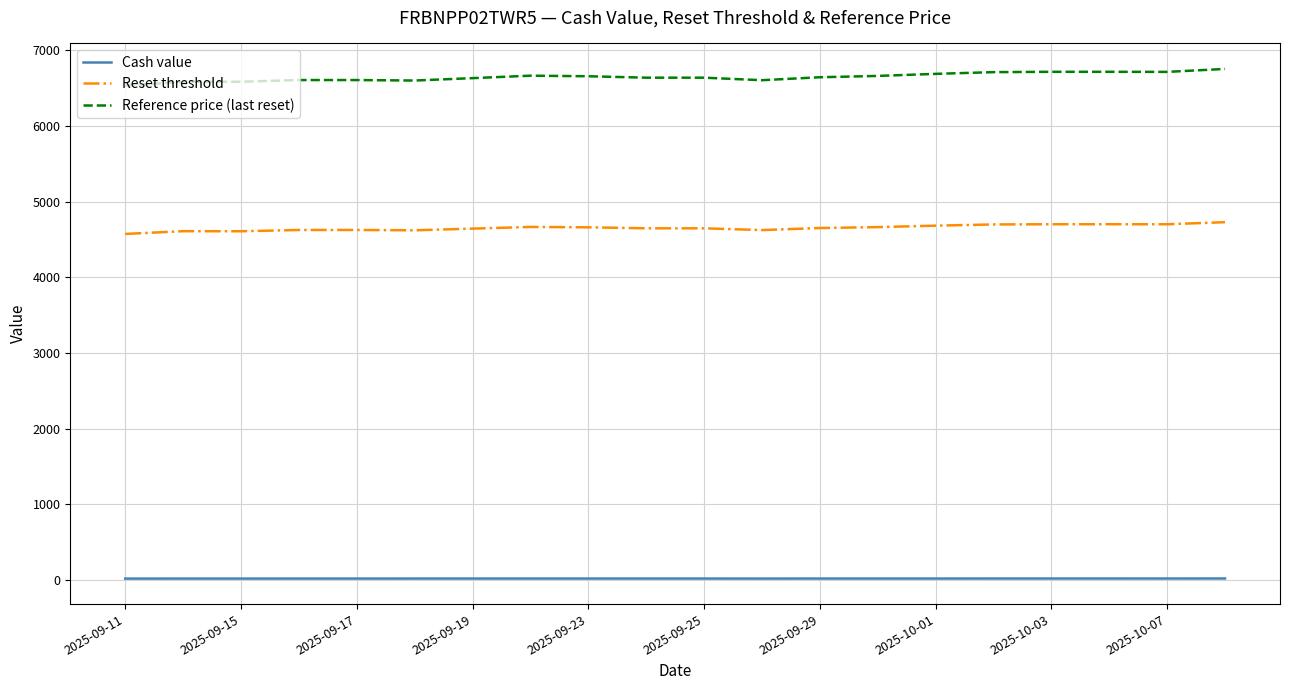

True or false: Reference price (last reset) and Cash value intersect in this chart.

False